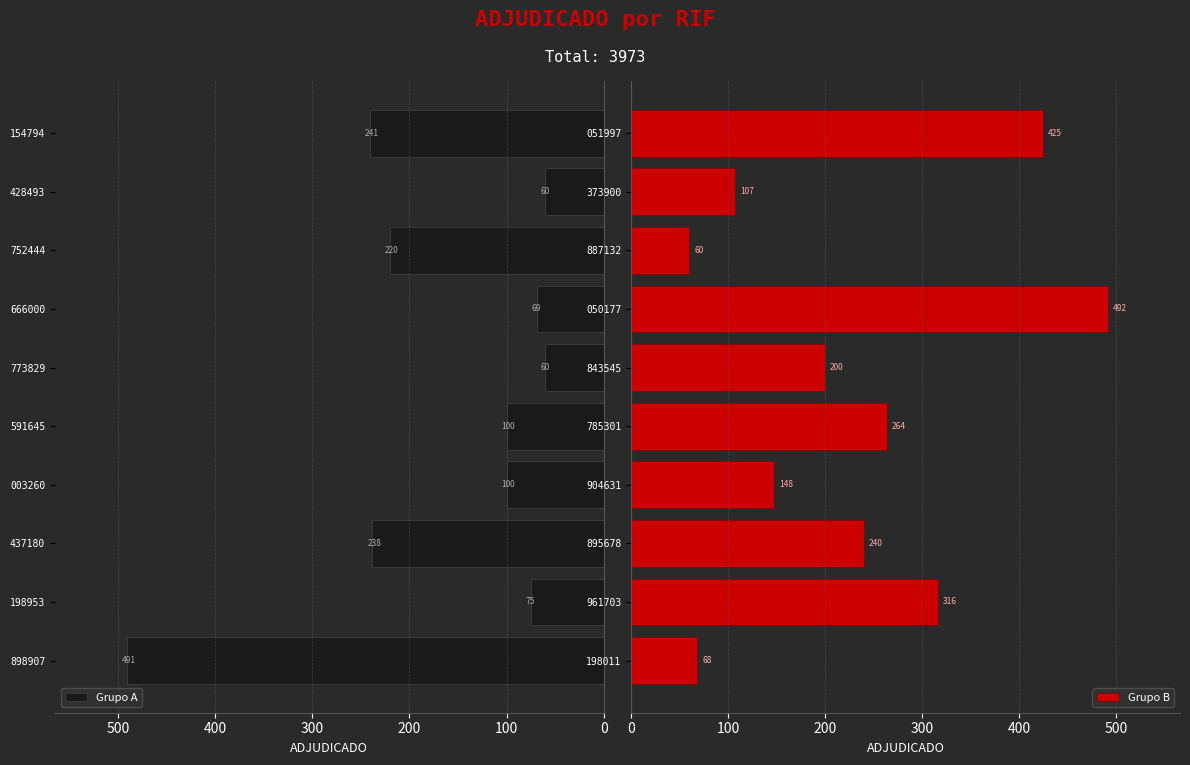

Count the number of categories in the chart.

10